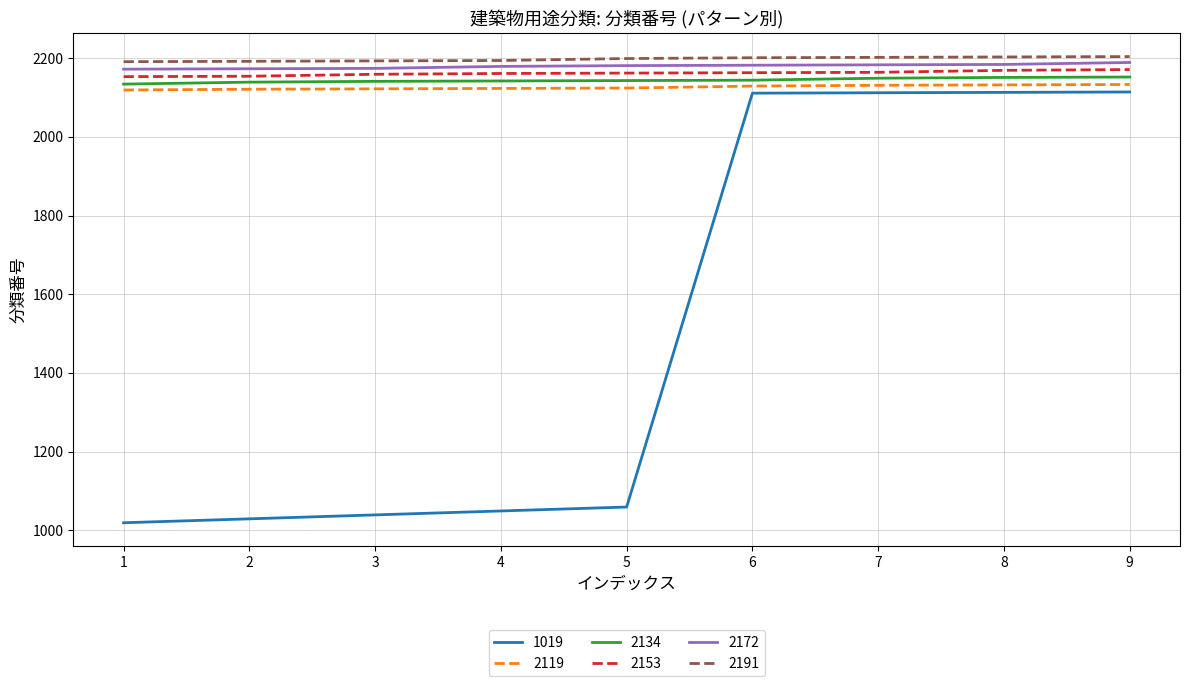

What is the greatest value displayed?

2204